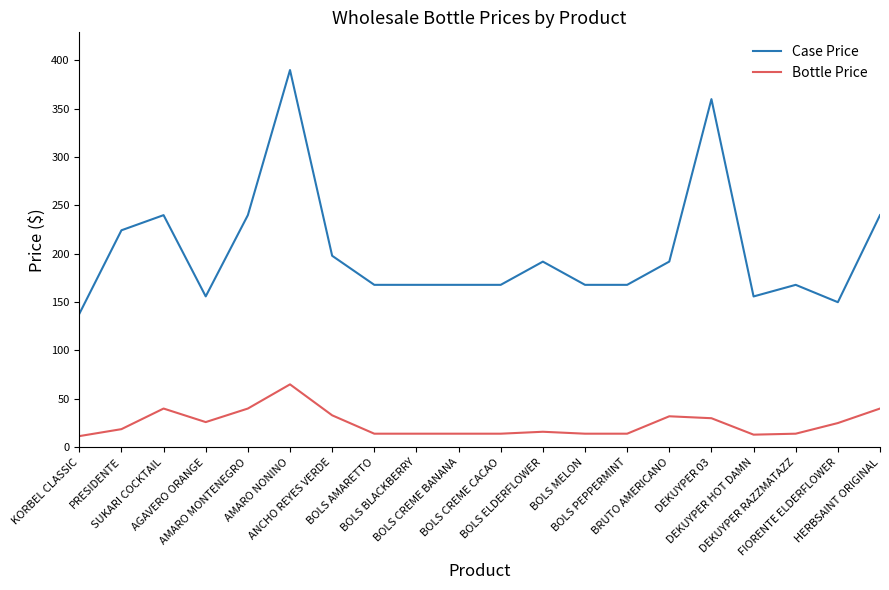

Read the Bottle Price value at BOLS AMARETTO.

14.0